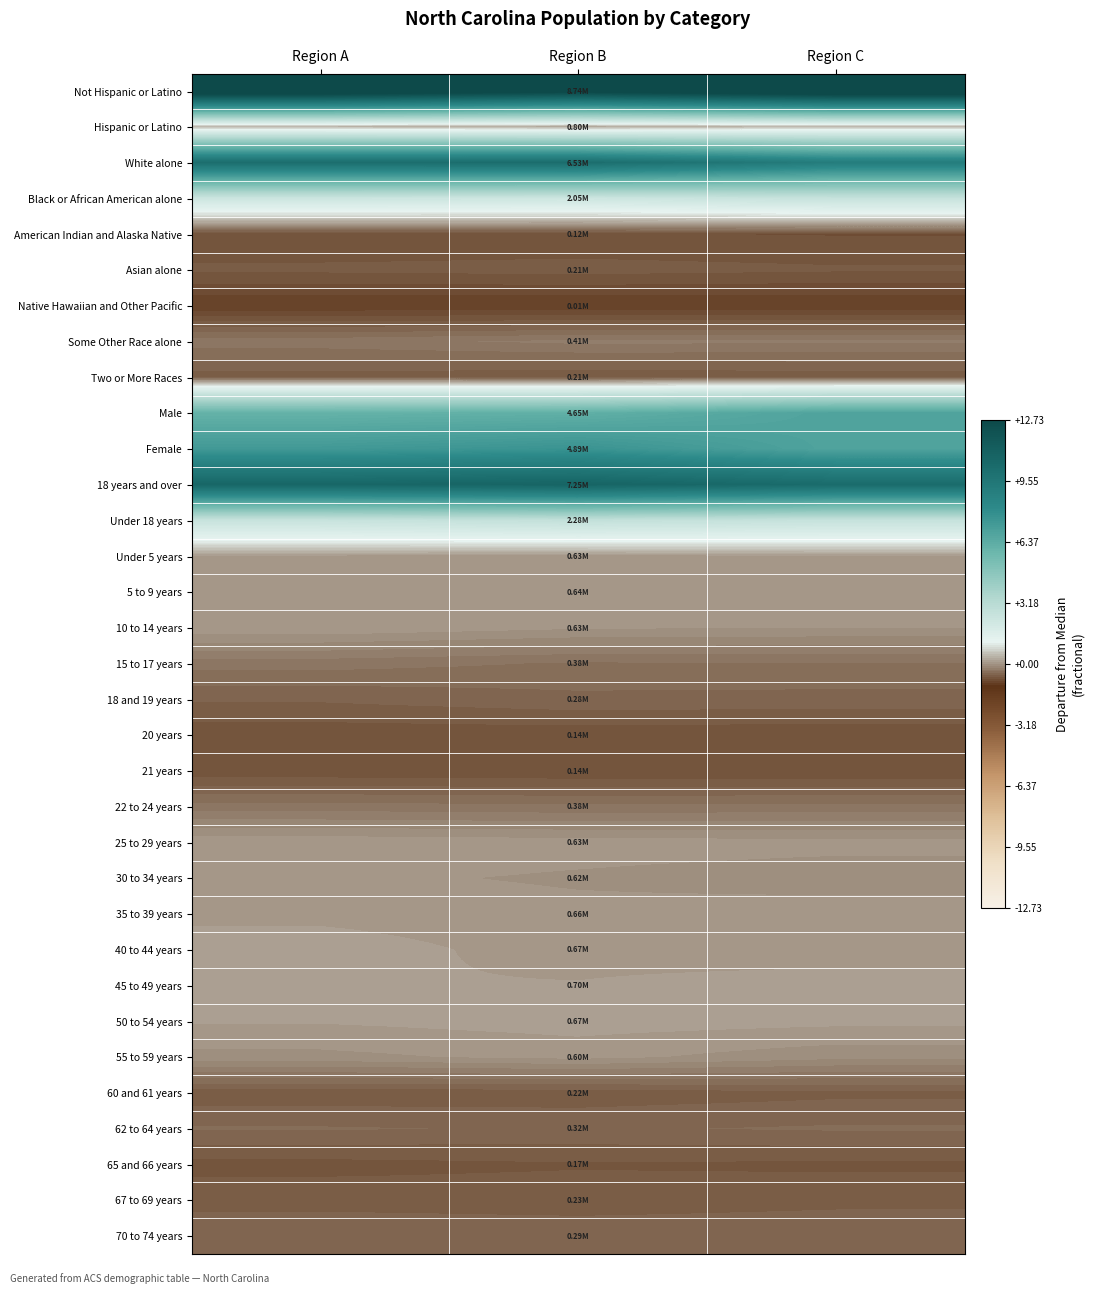

Reading left to right, what are all the values shown in this chart?

Not Hispanic or Latino: Region A=14.0	Region B=13.2	Region C=14.1
Hispanic or Latino: Region A=0.4	Region B=0.2	Region C=0.4
White alone: Region A=10.2	Region B=10.2	Region C=9.1
Black or African American alone: Region A=2.3	Region B=2.3	Region C=2.6
American Indian and Alaska Native: Region A=-0.8	Region B=-0.8	Region C=-0.8
Asian alone: Region A=-0.7	Region B=-0.7	Region C=-0.7
Native Hawaiian and Other Pacific: Region A=-1.0	Region B=-1.0	Region C=-1.0
Some Other Race alone: Region A=-0.3	Region B=-0.3	Region C=-0.3
Two or More Races: Region A=-0.6	Region B=-0.7	Region C=-0.7
Male: Region A=6.1	Region B=6.2	Region C=6.8
Female: Region A=7.3	Region B=7.6	Region C=6.8
18 years and over: Region A=10.7	Region B=10.8	Region C=10.3
Under 18 years: Region A=2.5	Region B=2.7	Region C=2.6
Under 5 years: Region A=0.1	Region B=0.0	Region C=0.1
5 to 9 years: Region A=0.1	Region B=0.0	Region C=0.1
10 to 14 years: Region A=0.1	Region B=0.0	Region C=0.0
15 to 17 years: Region A=-0.4	Region B=-0.4	Region C=-0.4
18 and 19 years: Region A=-0.6	Region B=-0.5	Region C=-0.5
20 years: Region A=-0.8	Region B=-0.8	Region C=-0.8
21 years: Region A=-0.8	Region B=-0.8	Region C=-0.8
22 to 24 years: Region A=-0.4	Region B=-0.4	Region C=-0.4
25 to 29 years: Region A=0.1	Region B=0.1	Region C=0.0
30 to 34 years: Region A=0.0	Region B=-0.0	Region C=-0.1
35 to 39 years: Region A=0.1	Region B=0.0	Region C=0.1
40 to 44 years: Region A=0.2	Region B=0.0	Region C=0.0
45 to 49 years: Region A=0.1	Region B=0.1	Region C=0.2
50 to 54 years: Region A=0.1	Region B=0.1	Region C=0.1
55 to 59 years: Region A=-0.0	Region B=0.0	Region C=-0.1
60 and 61 years: Region A=-0.7	Region B=-0.7	Region C=-0.6
62 to 64 years: Region A=-0.5	Region B=-0.5	Region C=-0.5
65 and 66 years: Region A=-0.7	Region B=-0.7	Region C=-0.7
67 to 69 years: Region A=-0.6	Region B=-0.6	Region C=-0.6
70 to 74 years: Region A=-0.5	Region B=-0.5	Region C=-0.5